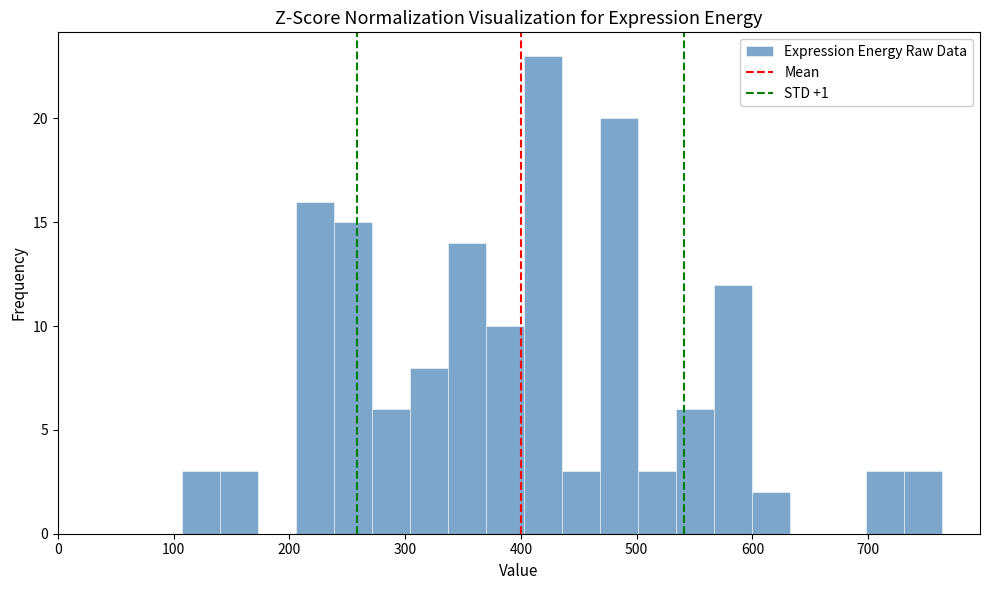

Read against the x-axis, roughly where is the centre of the tallest bar?

420